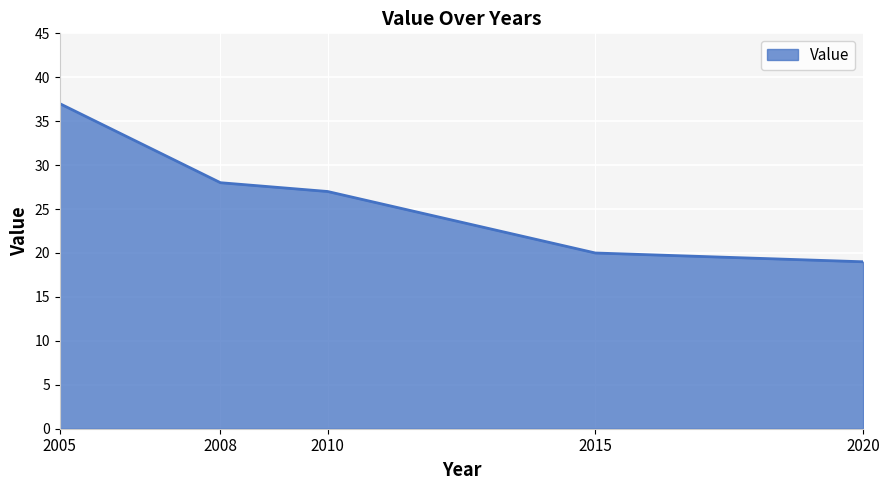

What is the approximate value at 2015?

20